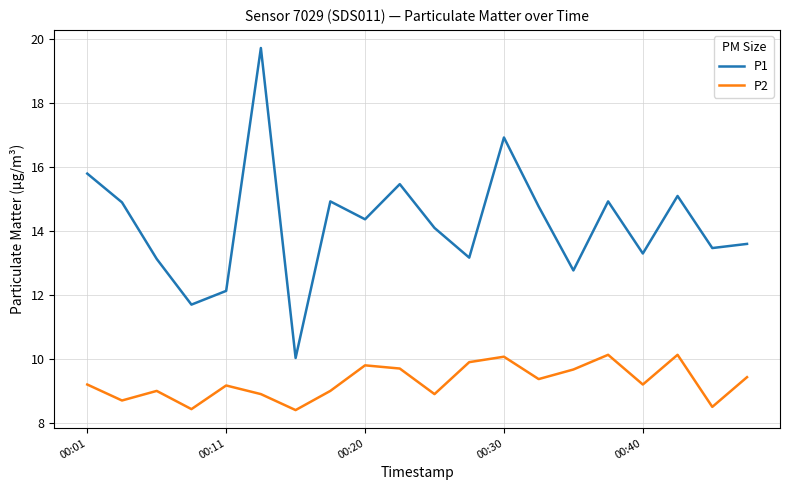

How many values in the P1 series exceed 14?

11